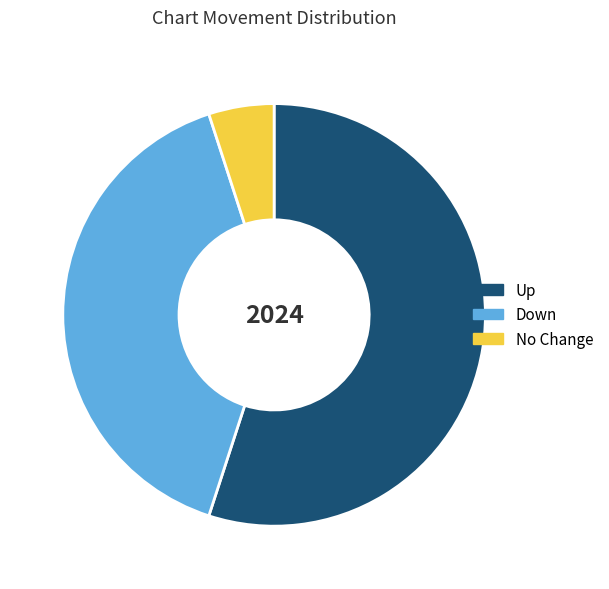

Is there any slice that represents more than half of the pie?

Yes